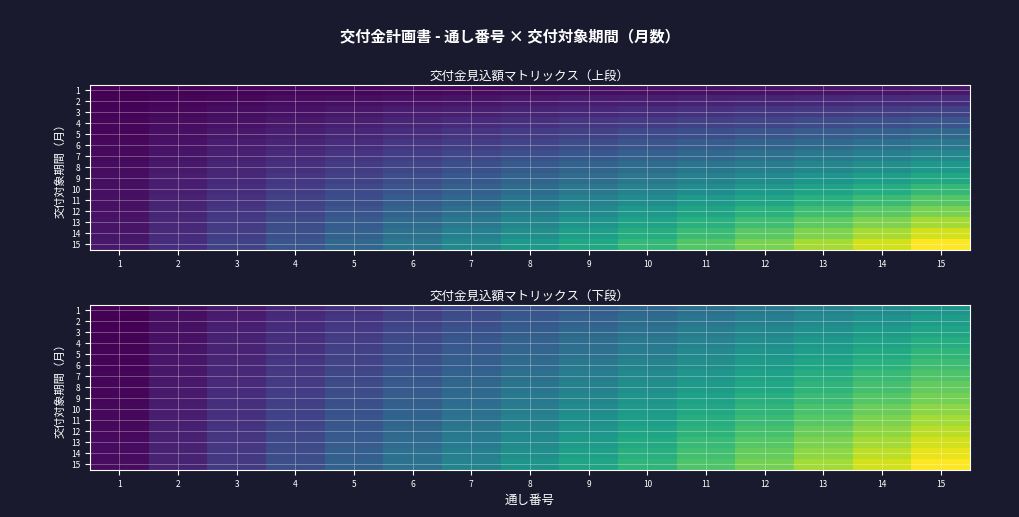

Where is 15 nearest to the value 240?

8